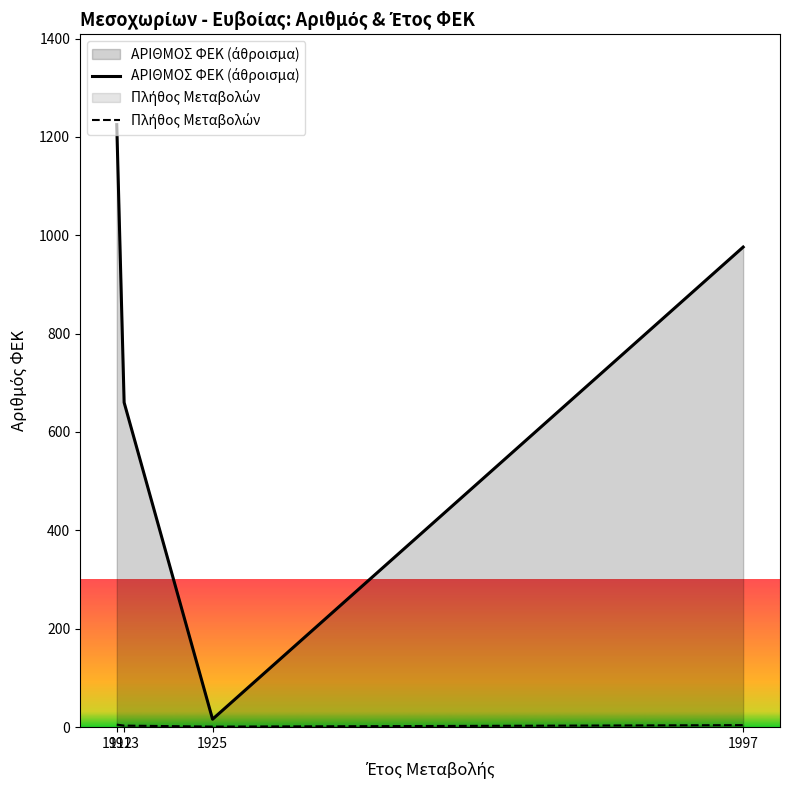

True or false: ΑΡΙΘΜΟΣ ΦΕΚ (άθροισμα) has a value of 976 at 1997.

True